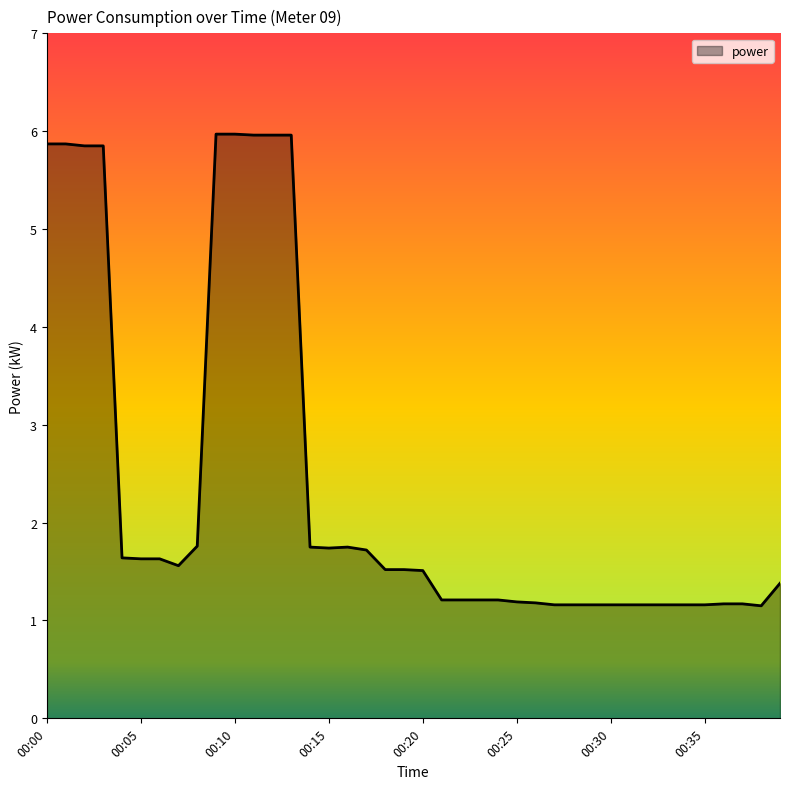

What is the greatest value displayed?

6.0